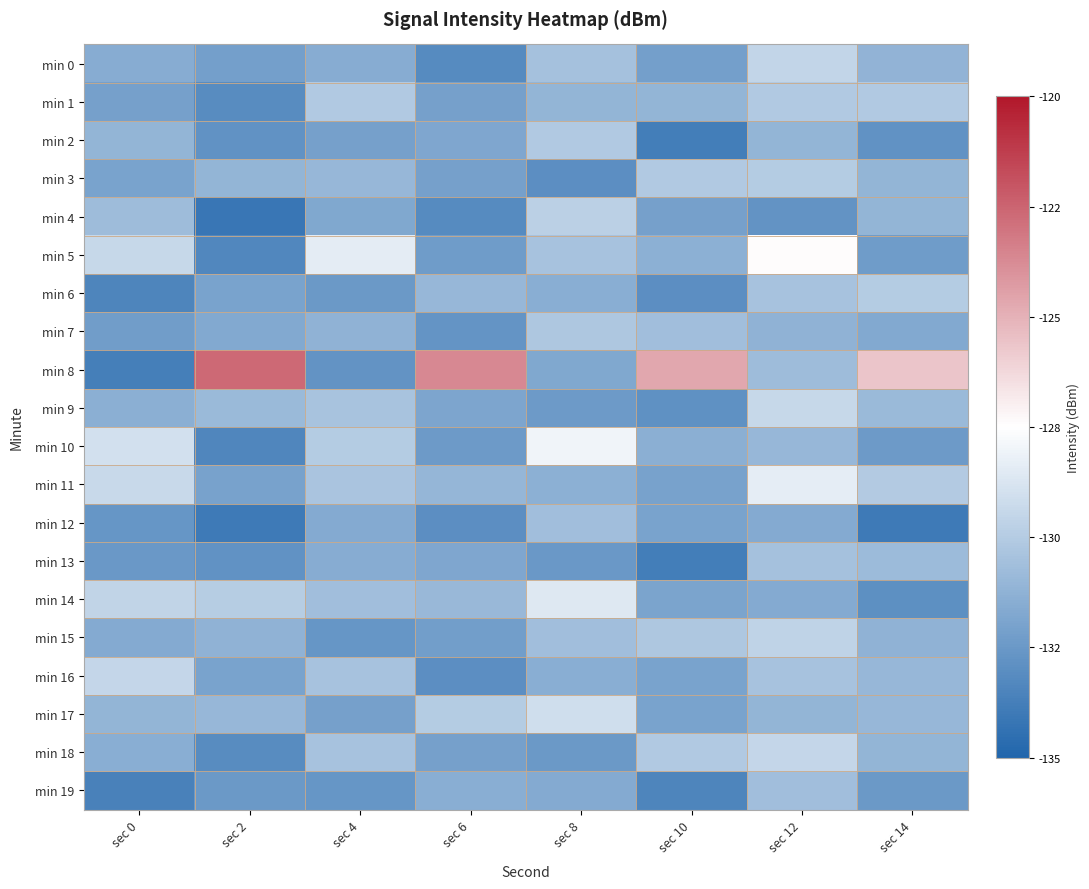

Which has a higher value, sec 10 or sec 6?

sec 10